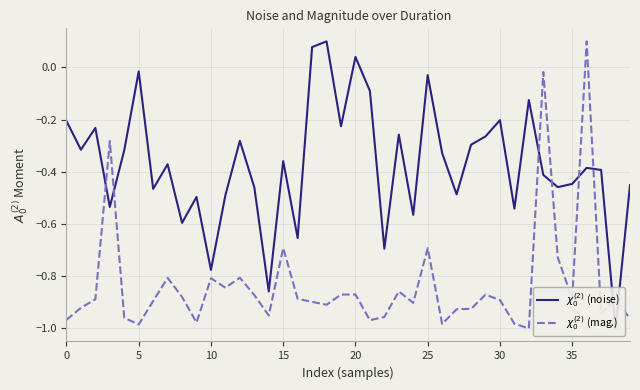

What is the difference between the $\chi_0^{(2)}$ (mag.) values at 15 and 19?

0.2